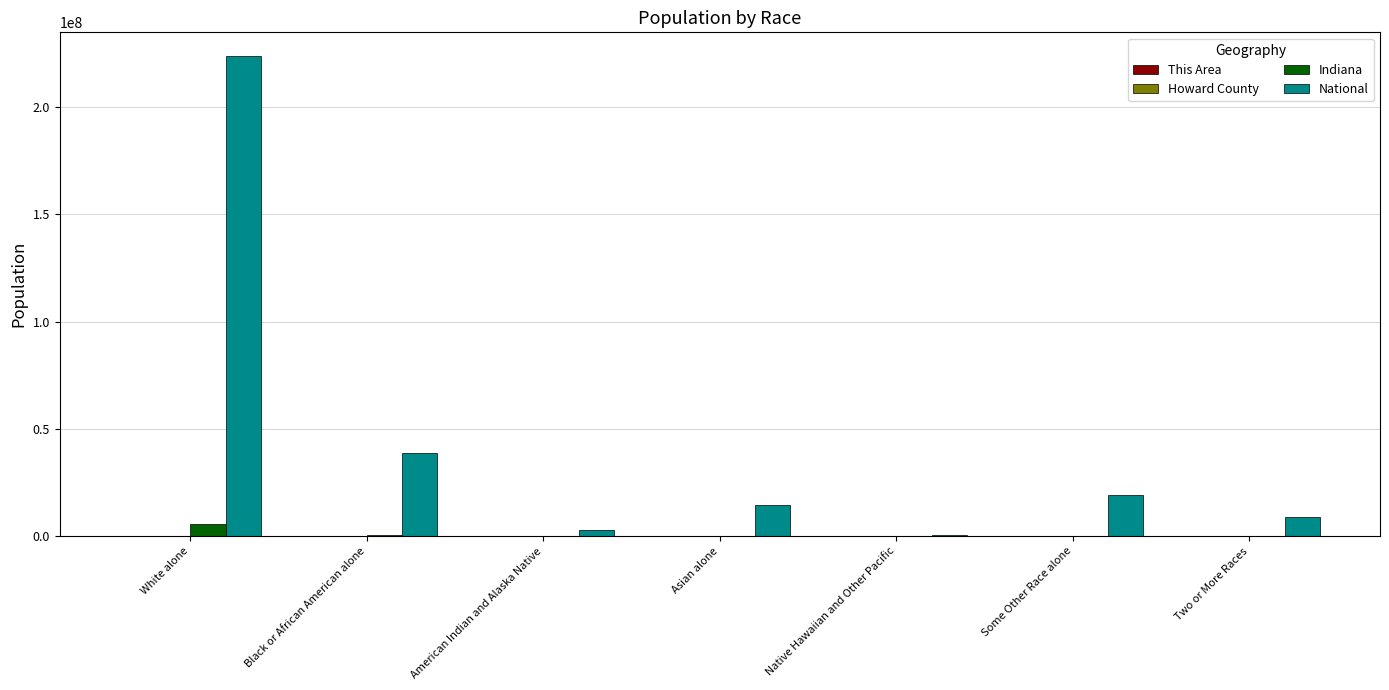

Which label corresponds to the largest value in the chart?

White alone